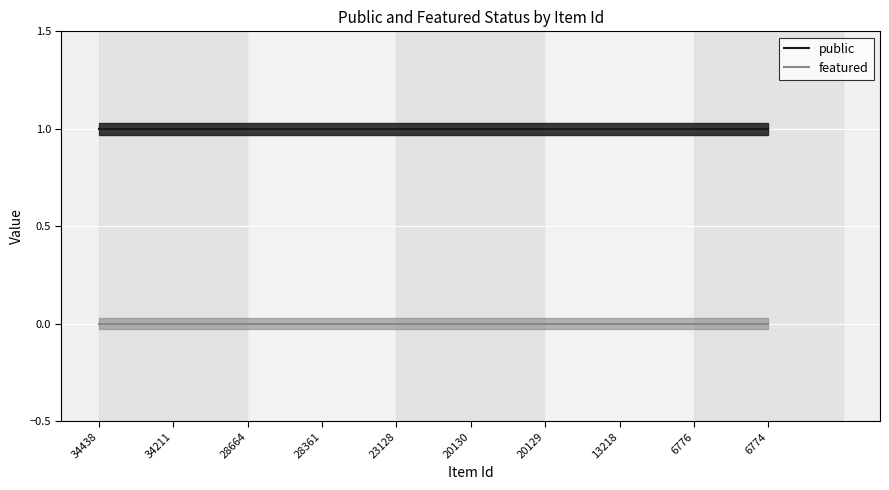

Rank the series by their average value, from highest to lowest.

public, featured